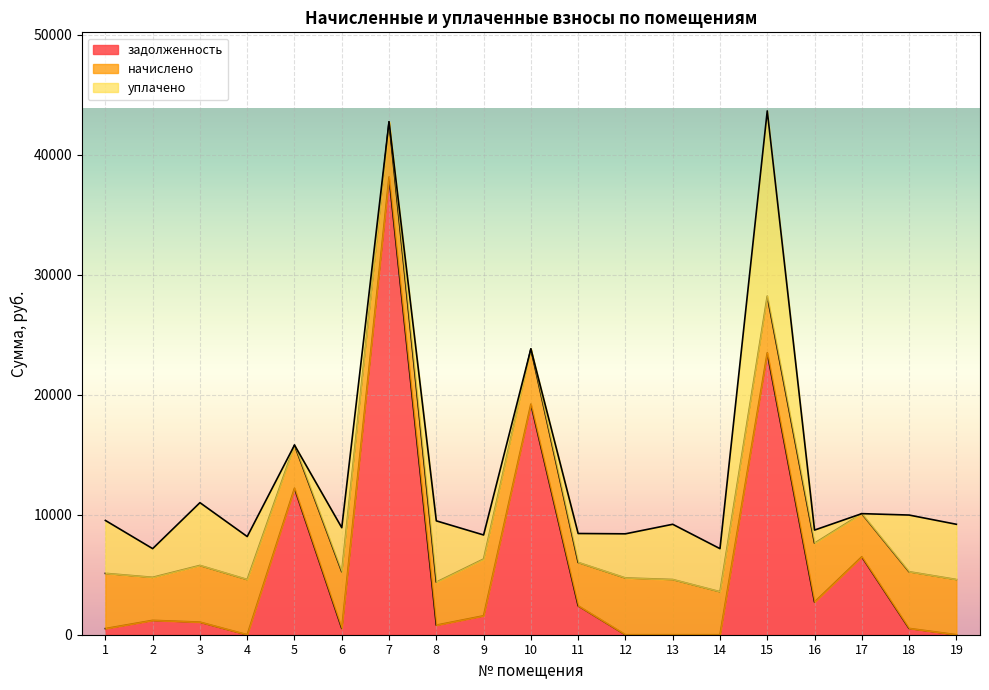

At which label is уплачено closest to 7714?

3